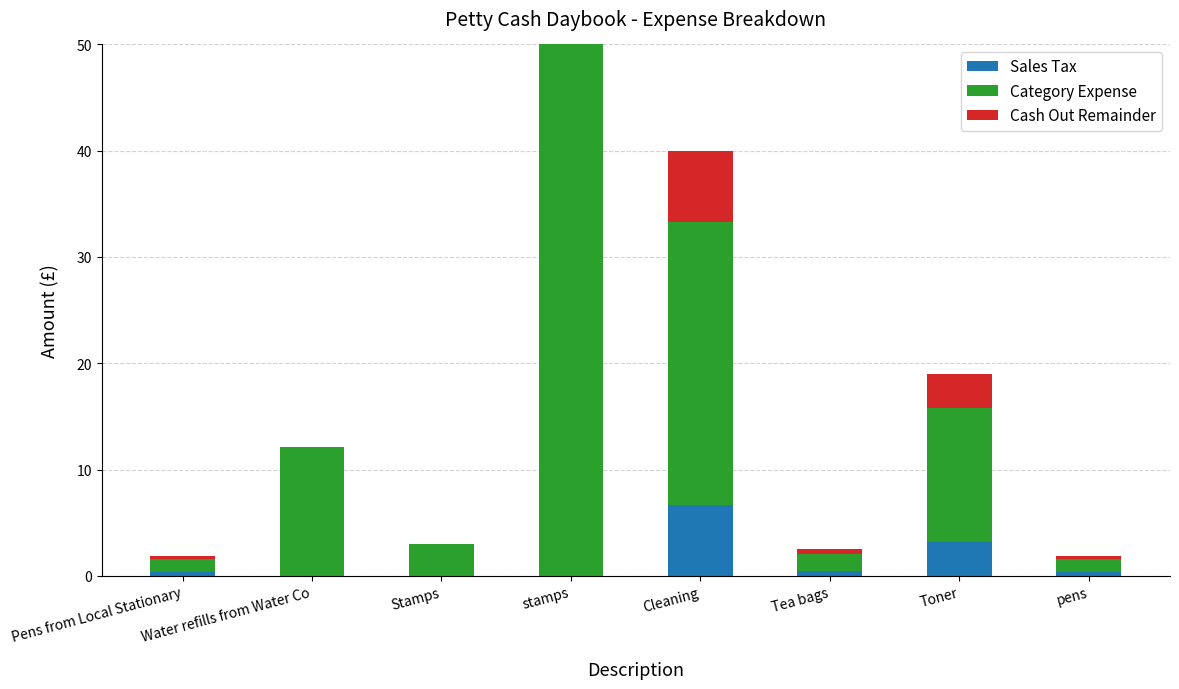

At which category is the sum across all series the highest?

stamps